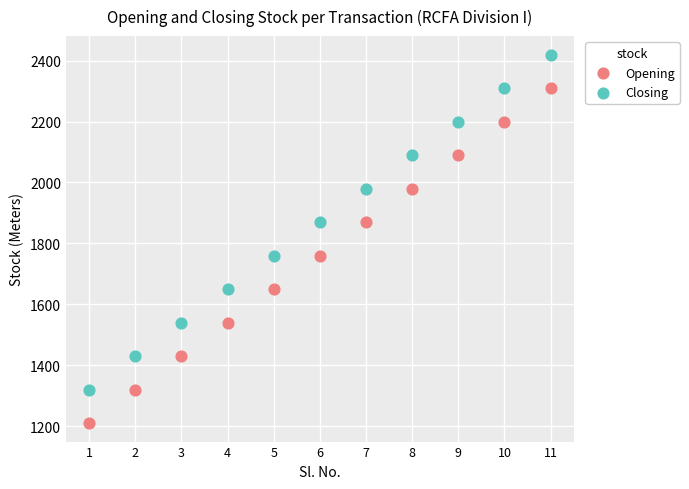

What are all the series names shown in the legend?

Opening, Closing